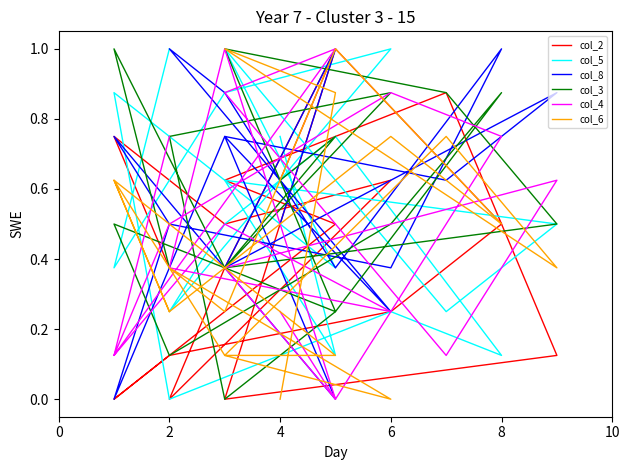

True or false: col_2 and col_6 intersect in this chart.

True